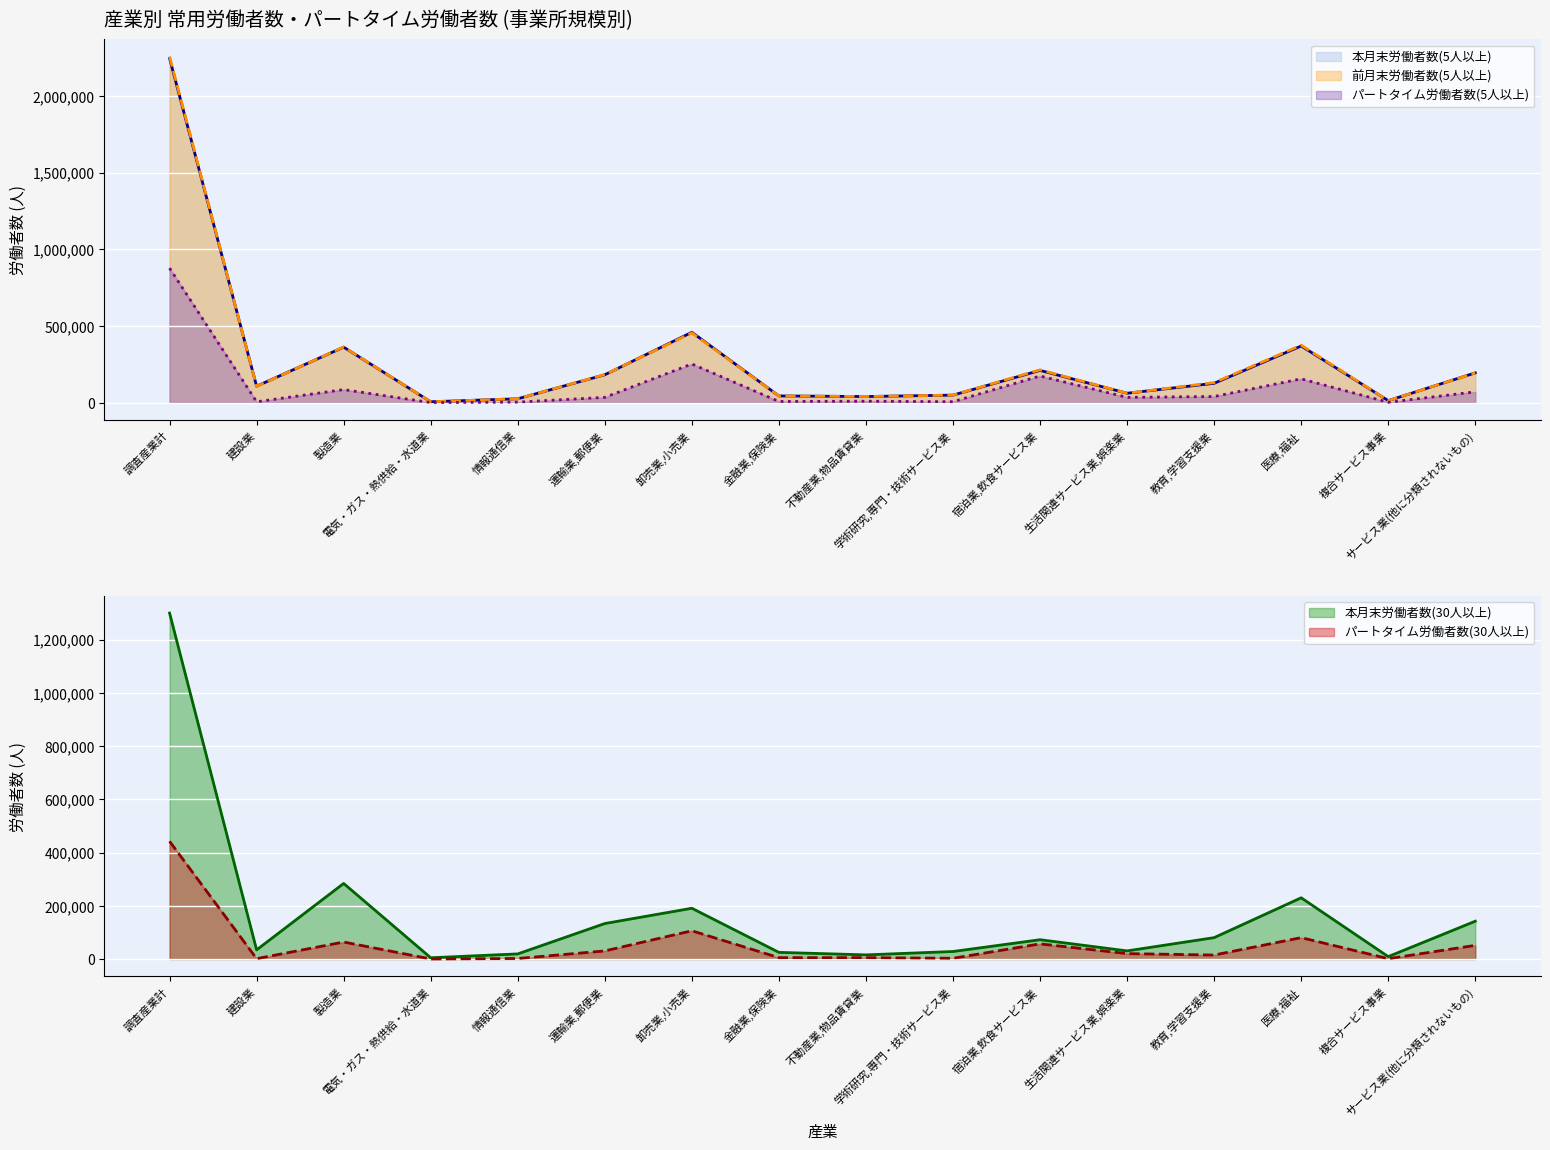

The パートタイム労働者数(5人以上) series shows 11231 at 運輸業,郵便業. True or false?

False